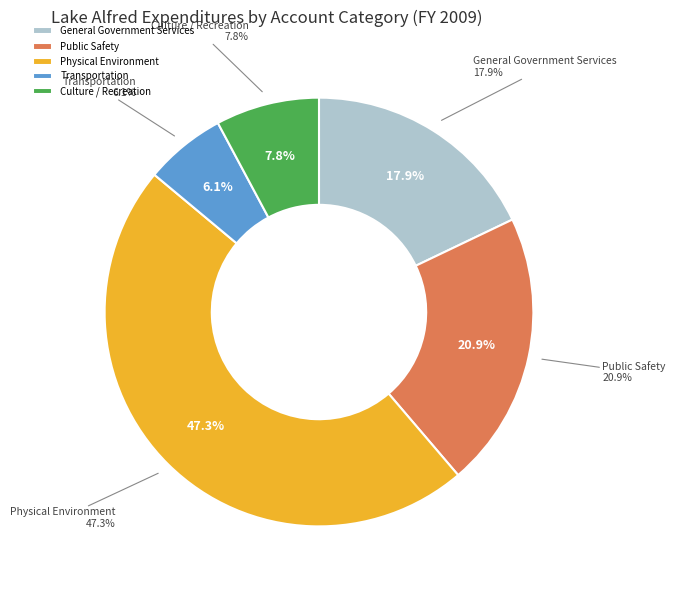

Does any single category account for the majority?

No